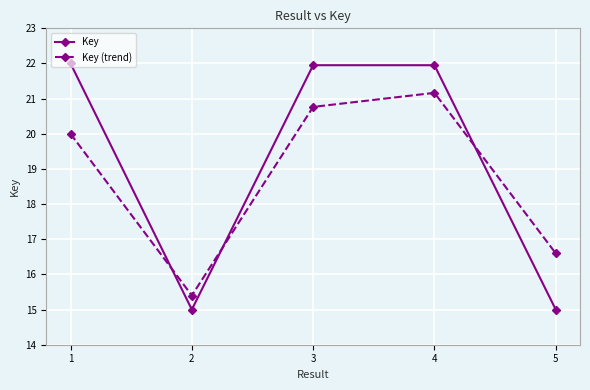

Read the Key (trend) value at 4.

21.2